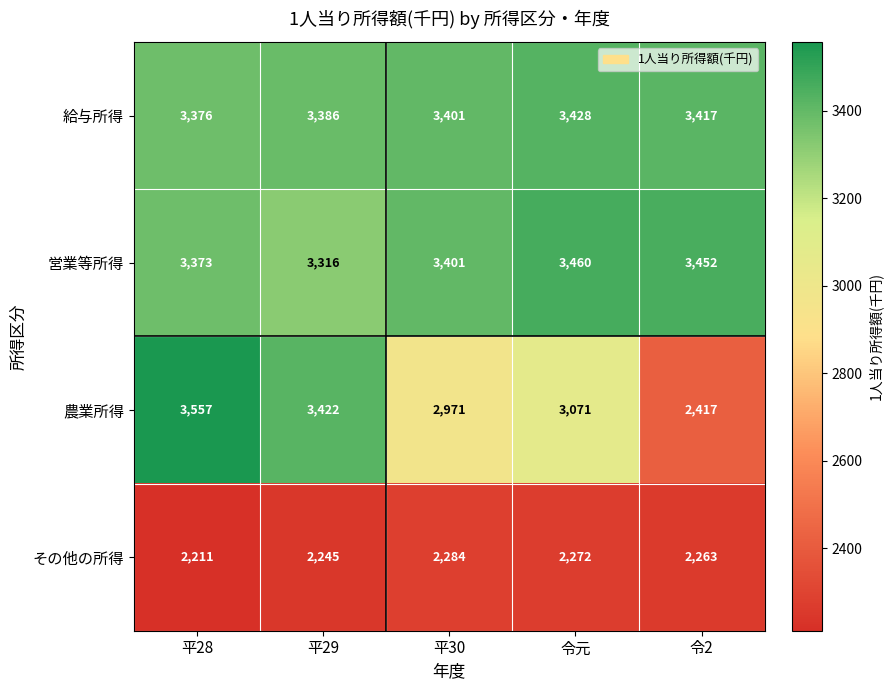

The value of 営業等所得 at 令2 is 5716. True or false?

False